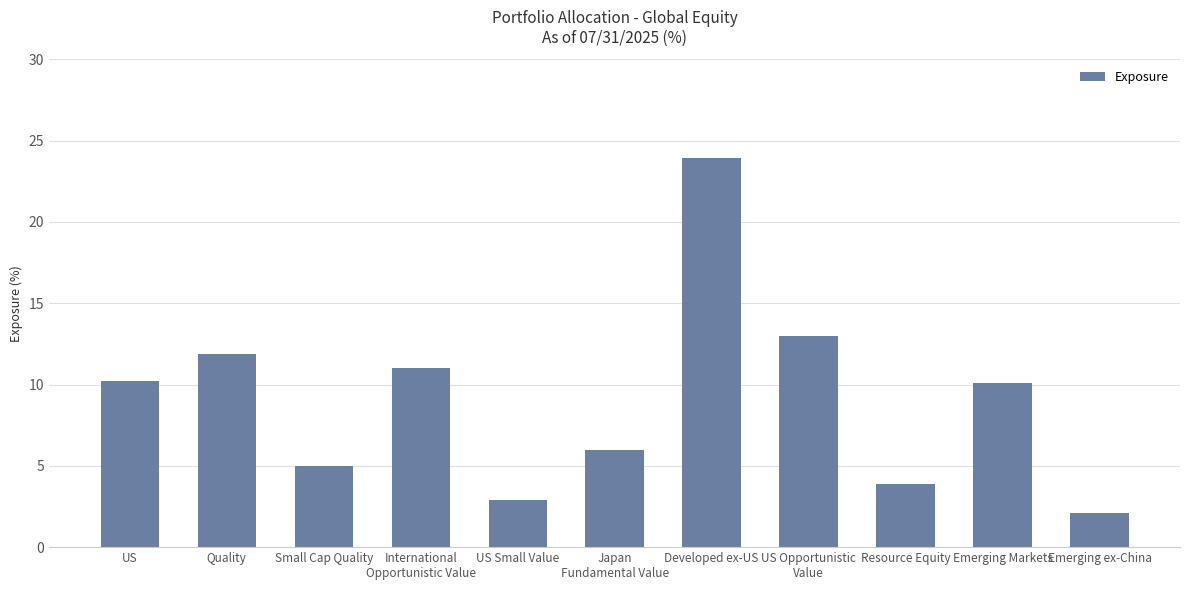

Where is the data nearest to the value 13?

US Opportunistic
Value